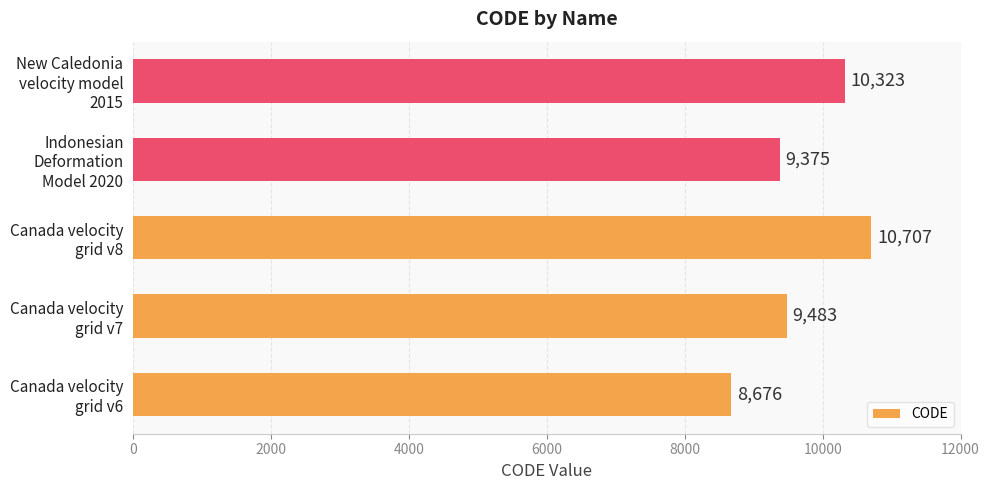

What is the difference between the maximum and minimum values?

2031